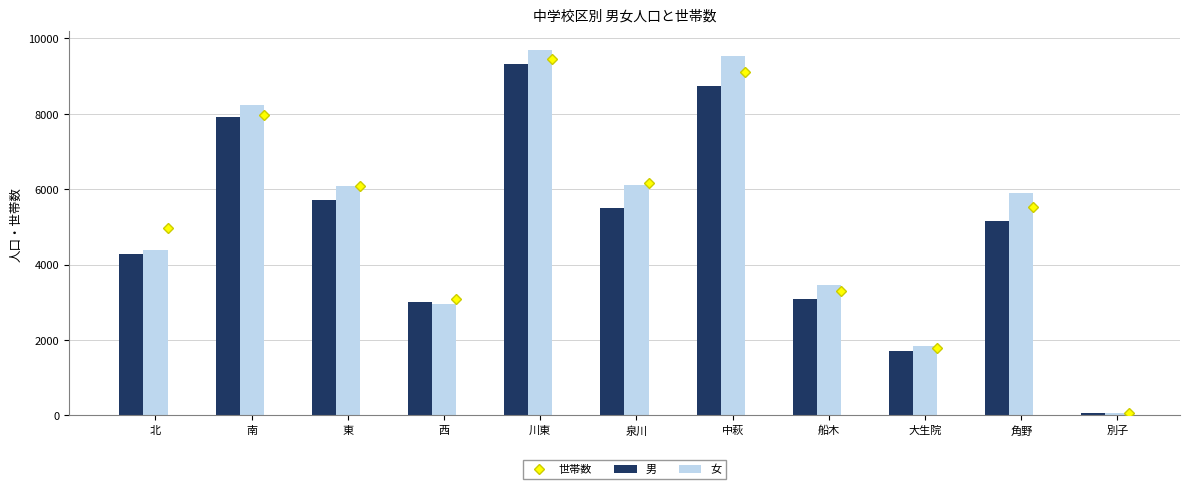

What is the difference between the second highest and second lowest values in the 男 series?

7007